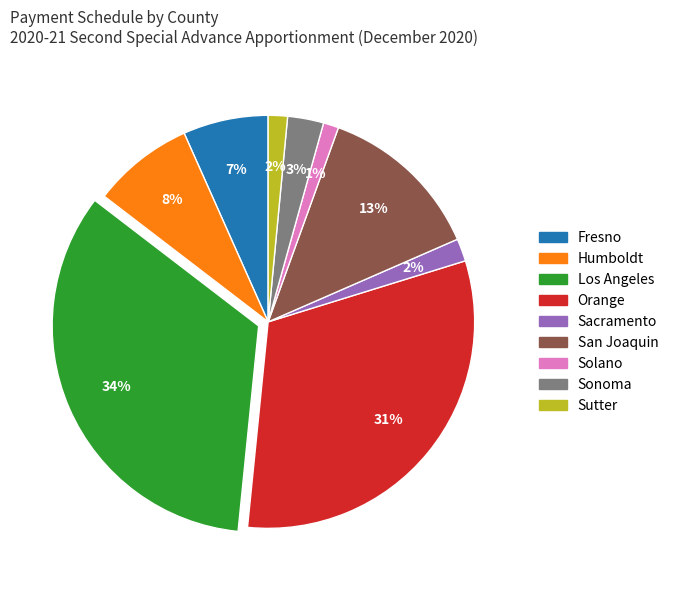

To the nearest percent, what is the difference between the Los Angeles and Sutter slice percentages?

32%